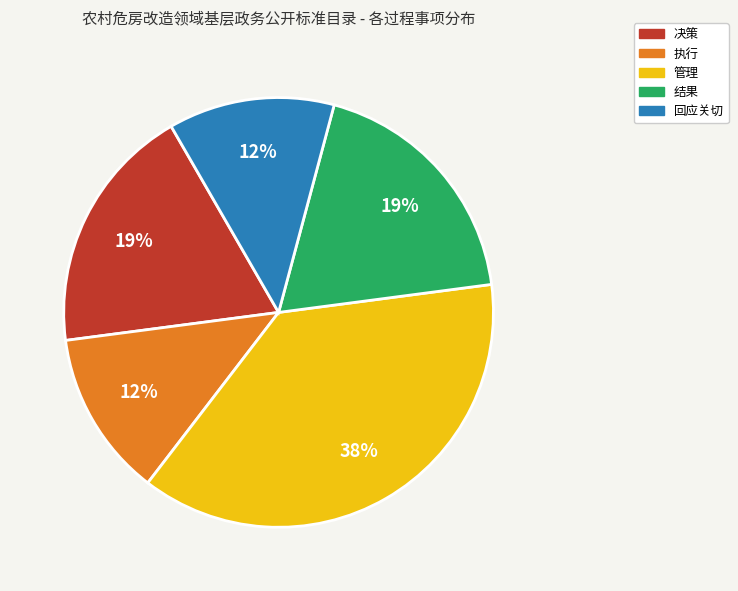

Is the sum of 决策 and 回应关切 greater than half?

No